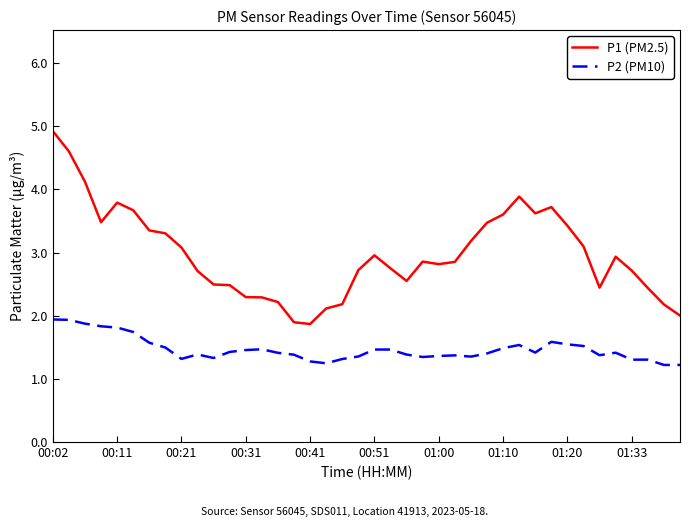

Rank the series by their average value, from lowest to highest.

P2 (PM10), P1 (PM2.5)